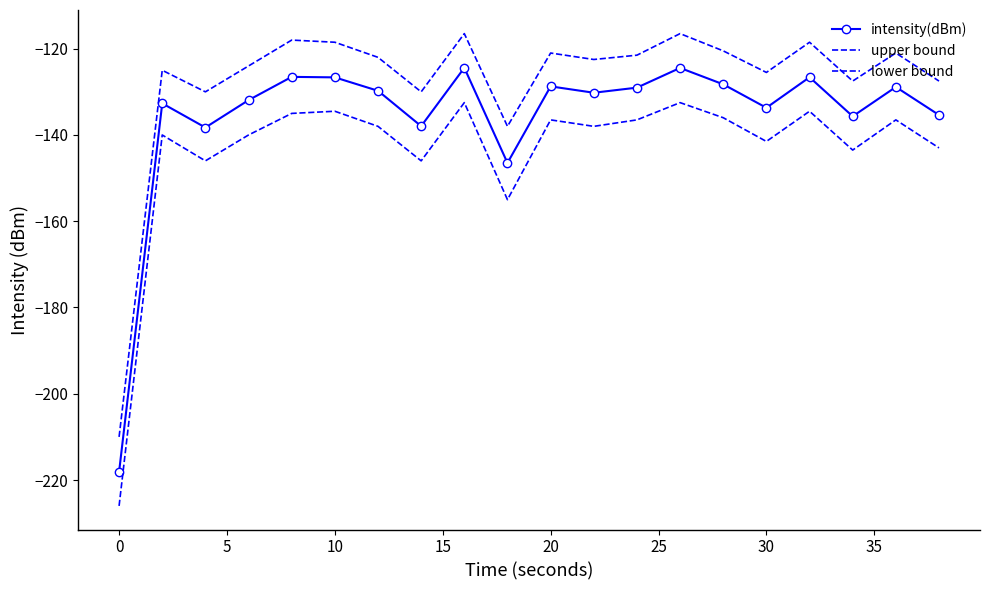

How many categories are shown in the chart?

20